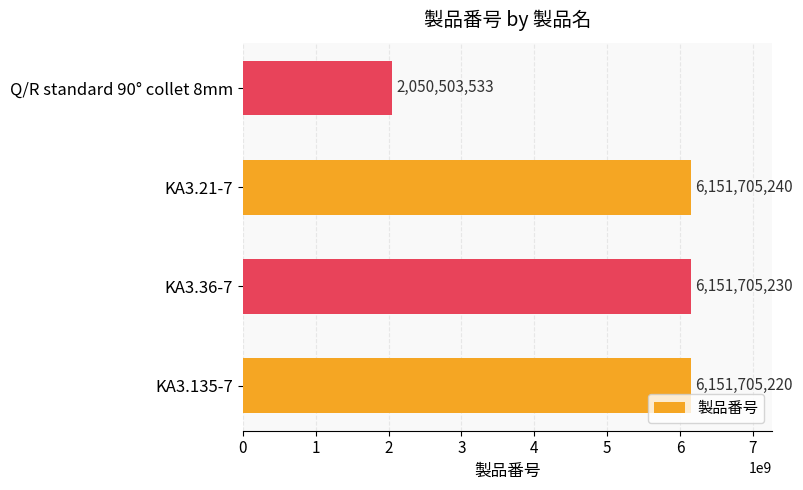

The value at Q/R standard 90° collet 8mm is 3593164147. True or false?

False